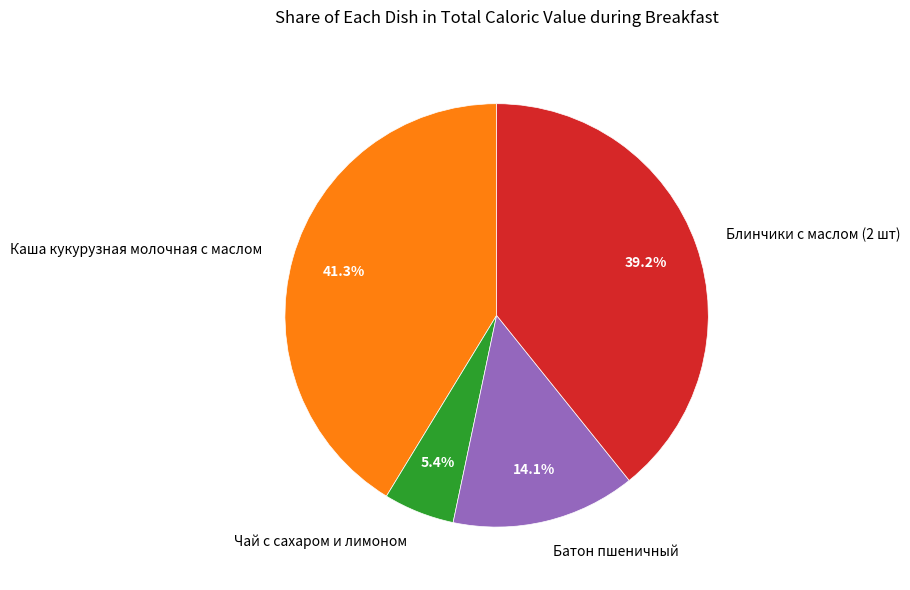

Which has a higher value, Чай с сахаром и лимоном or Каша кукурузная молочная с маслом?

Каша кукурузная молочная с маслом